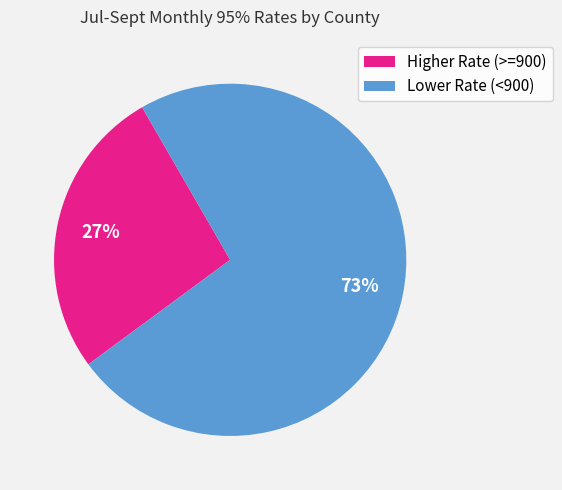

To the nearest percent, what portion does Lower Rate (<900) represent?

73%